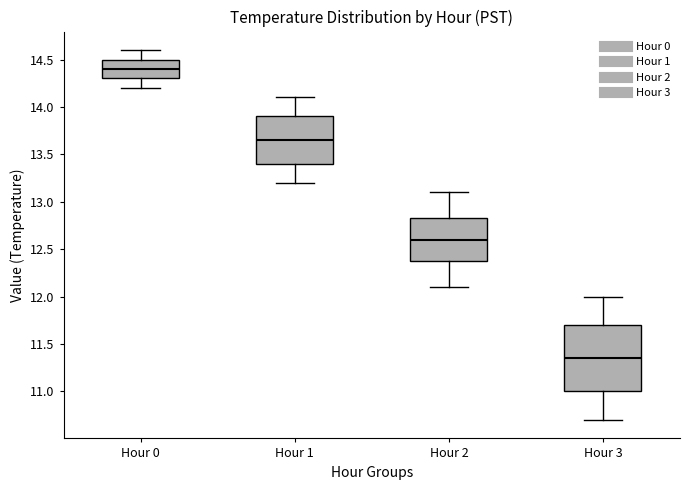

Reading left to right, read every box against the y-axis: the position of its median line, the range the box covers, and the ends of its whiskers. The values are not printed on the chart, so give them approximately, as read against the axis.

Hour 0: median 14.40, box 14.30 to 14.50, whiskers 14.20 to 14.60
Hour 1: median 13.65, box 13.40 to 13.90, whiskers 13.20 to 14.10
Hour 2: median 12.60, box 12.40 to 12.85, whiskers 12.10 to 13.10
Hour 3: median 11.35, box 11.00 to 11.70, whiskers 10.70 to 12.00